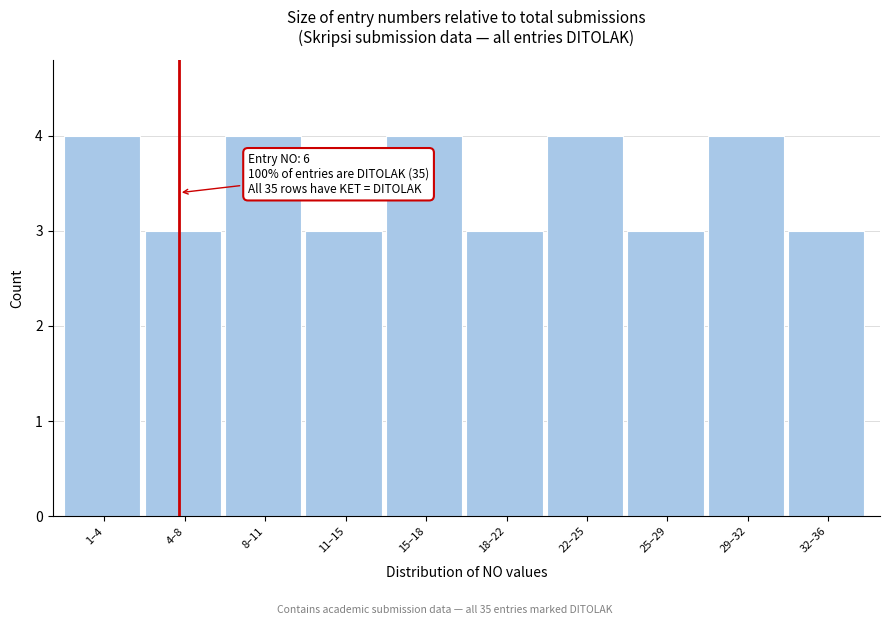

Reading right to left, extract all data points from this chart.

32–36=3	29–32=4	25–29=3	22–25=4	18–22=3	15–18=4	11–15=3	8–11=4	4–8=3	1–4=4